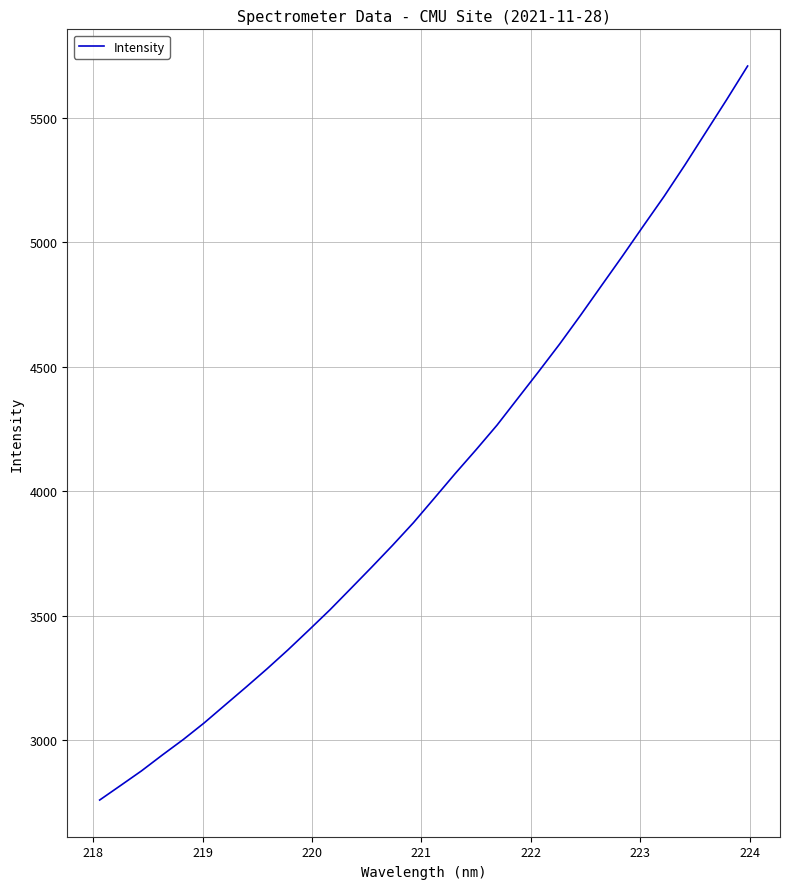

What is the difference between the maximum and minimum values?

2946.6